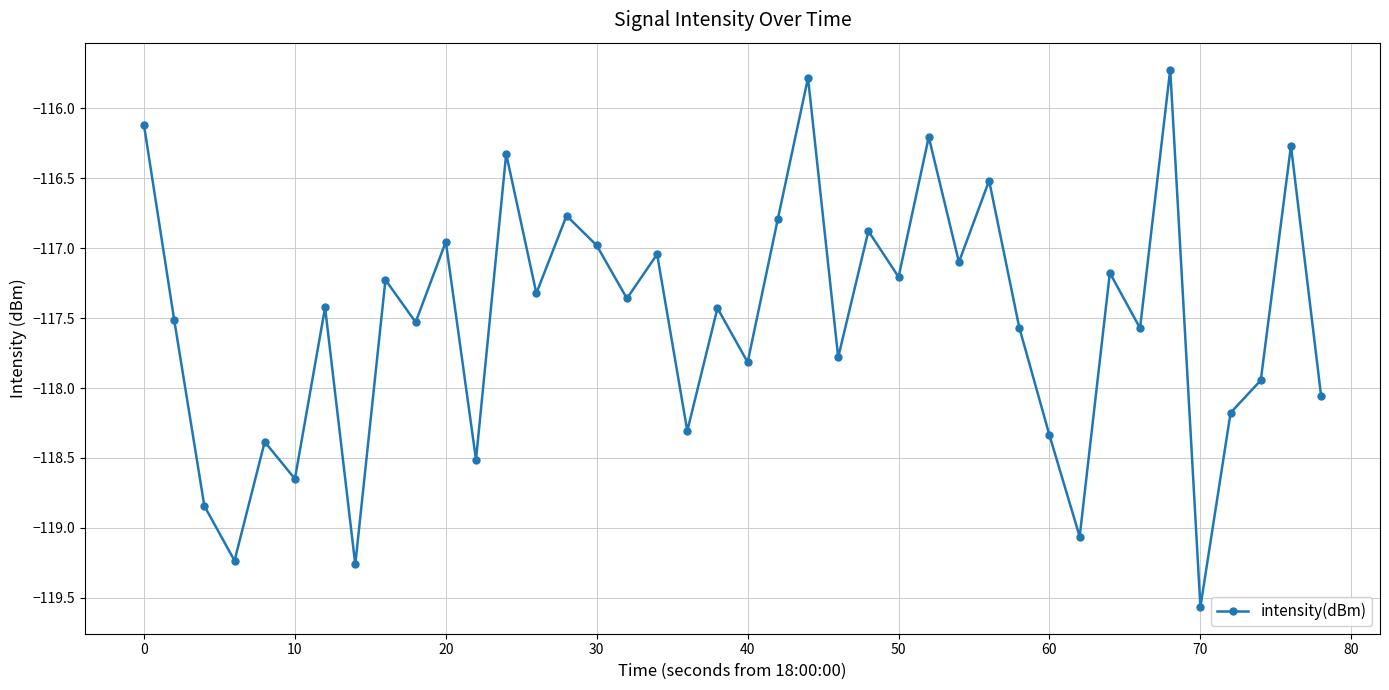

What is the smallest value displayed?

-119.6